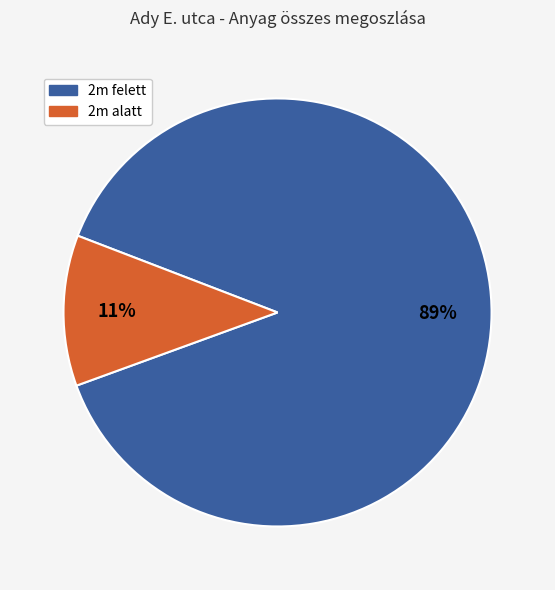

Does any single category account for the majority?

Yes